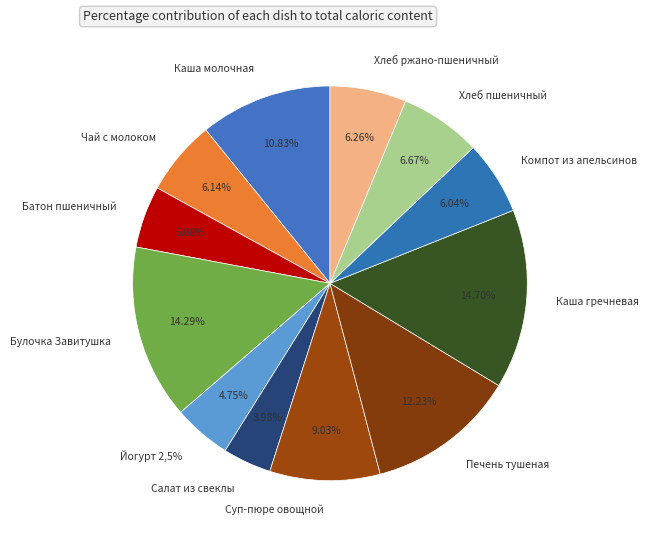

Is there a majority slice in this chart?

No